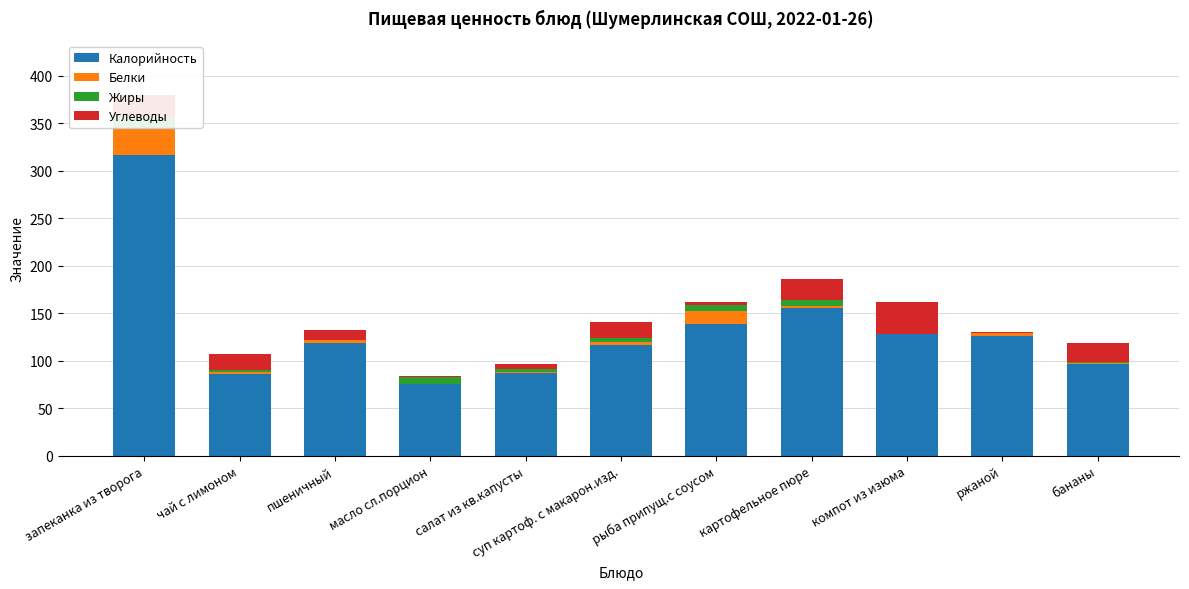

Is the value of Белки at картофельное пюре greater than the value of Калорийность at картофельное пюре?

No